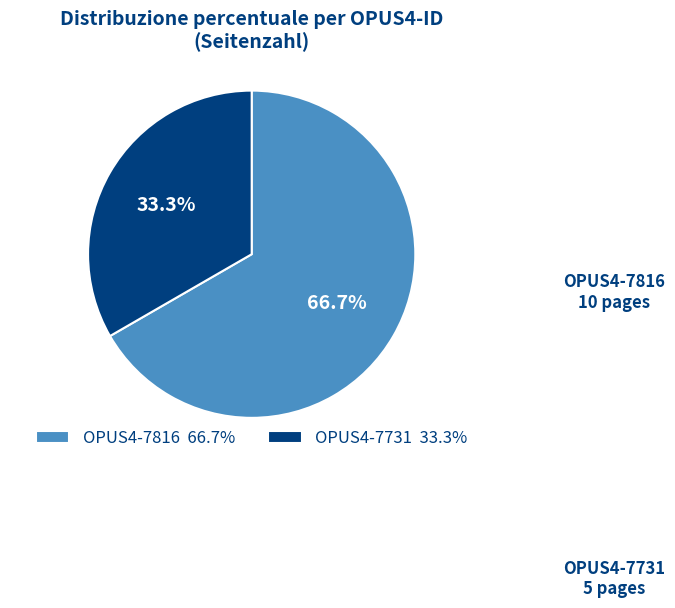

The OPUS4-7816 slice represents 67% of the pie. True or false?

True